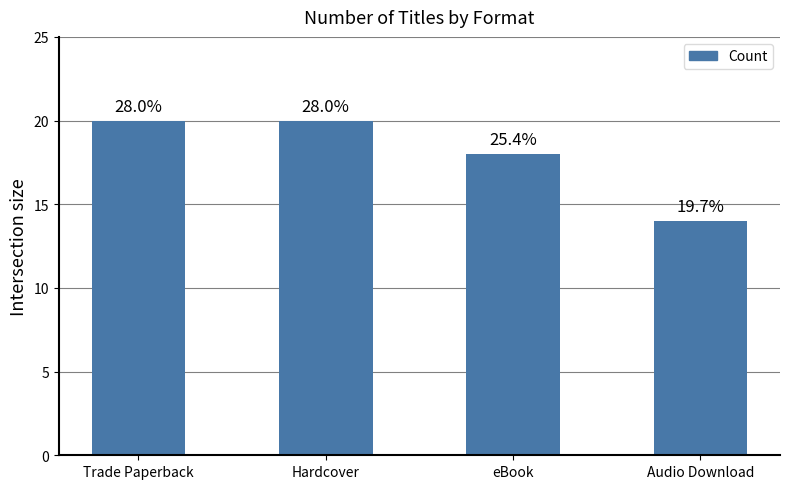

Approximately how many times larger is the value at eBook compared to Trade Paperback?

0.9